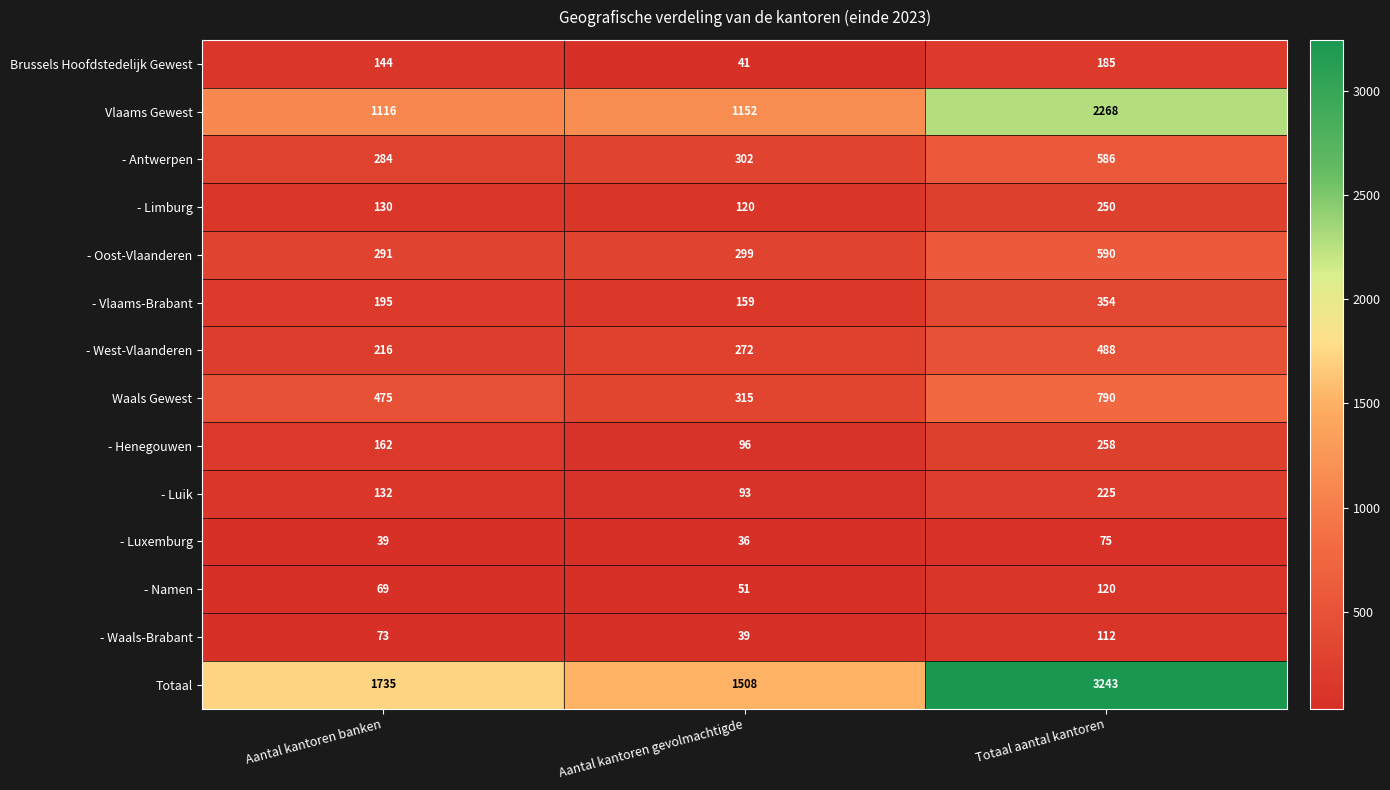

True or false: Waals Gewest has a value of 315 at Aantal kantoren gevolmachtigde.

True